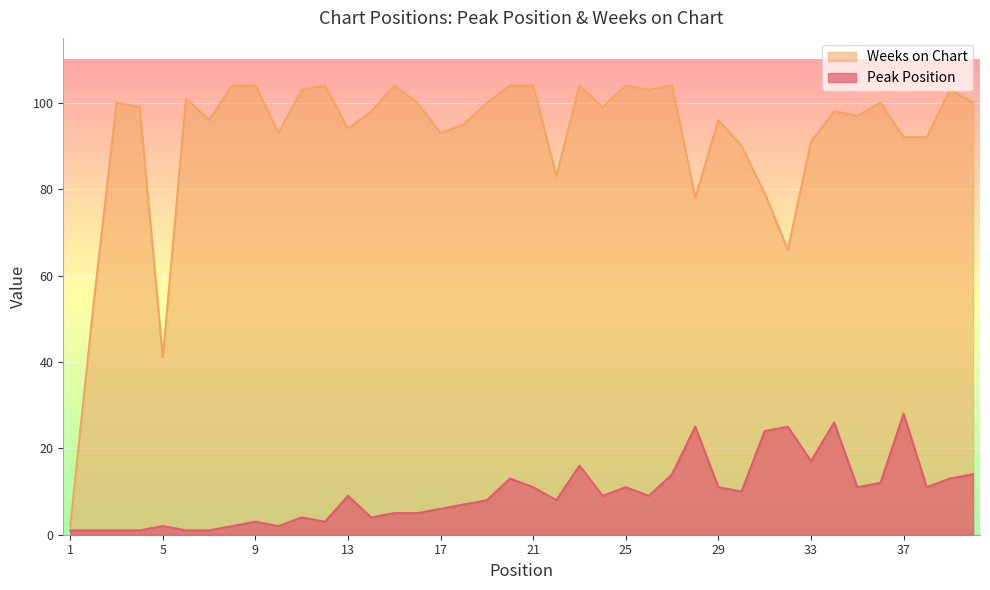

Where does the Peak Position series first go above 9?

20